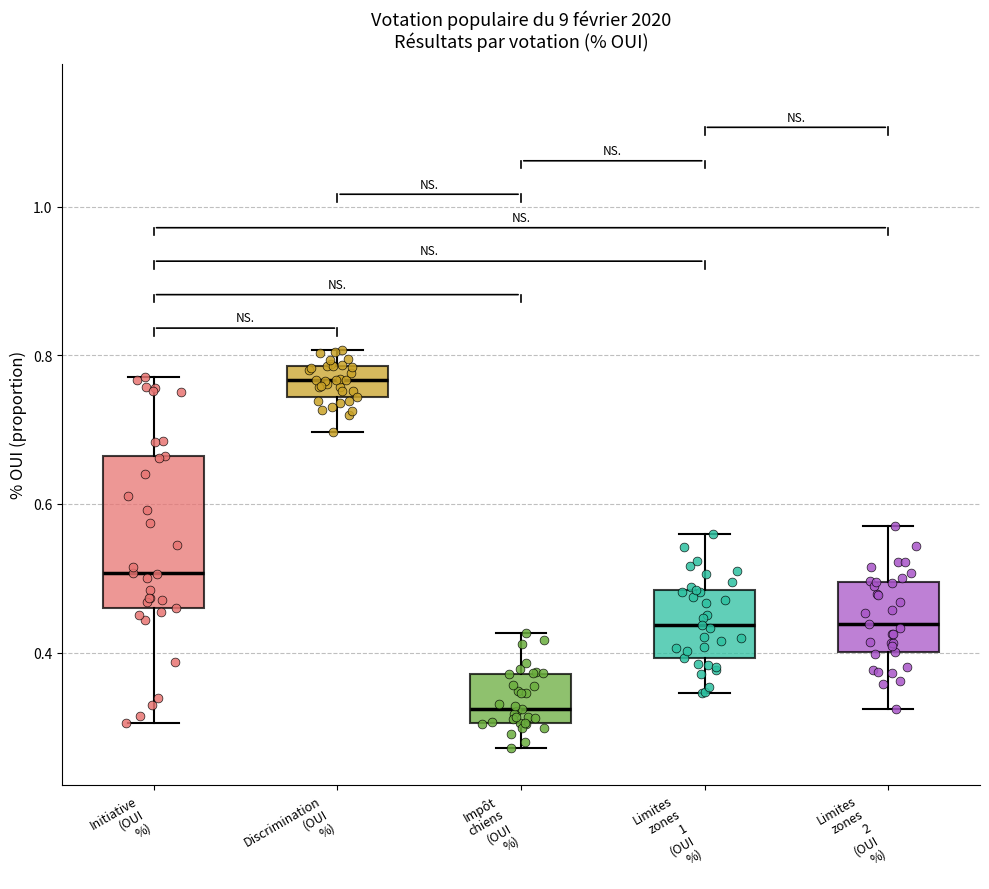

Reading left to right, transcribe this box plot: for each box, give where its median line is, the range the box spans, and where its two whiskers end, as read against the y-axis. The values are not printed on the chart, so give them approximately, as read against the axis.

Initiative (OUI %): median 0.50, box 0.46 to 0.66, whiskers 0.30 to 0.78
Discrimination (OUI %): median 0.76, box 0.74 to 0.78, whiskers 0.70 to 0.80
Impôt chiens (OUI %): median 0.32, box 0.30 to 0.38, whiskers 0.28 to 0.42
Limites zones 1 (OUI %): median 0.44, box 0.40 to 0.48, whiskers 0.34 to 0.56
Limites zones 2 (OUI %): median 0.44, box 0.40 to 0.50, whiskers 0.32 to 0.58